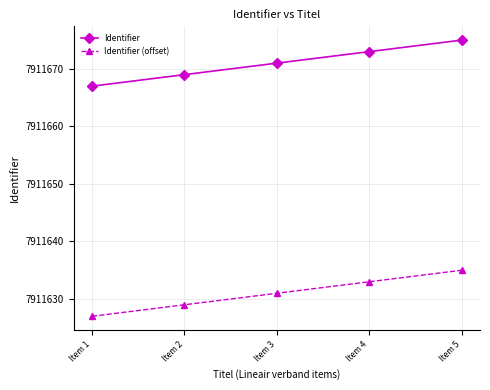

How many lines are shown in the chart?

2